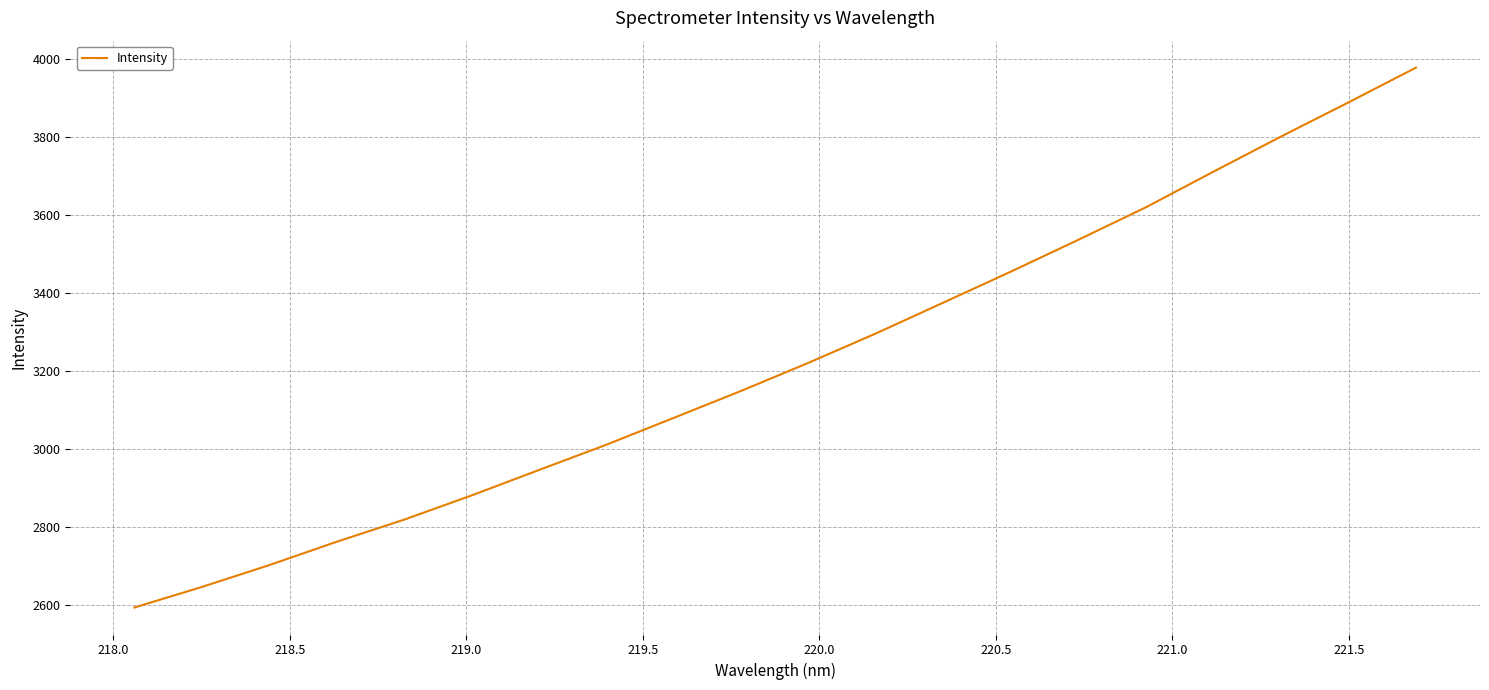

Does the chart display data point markers on the line(s)?

No